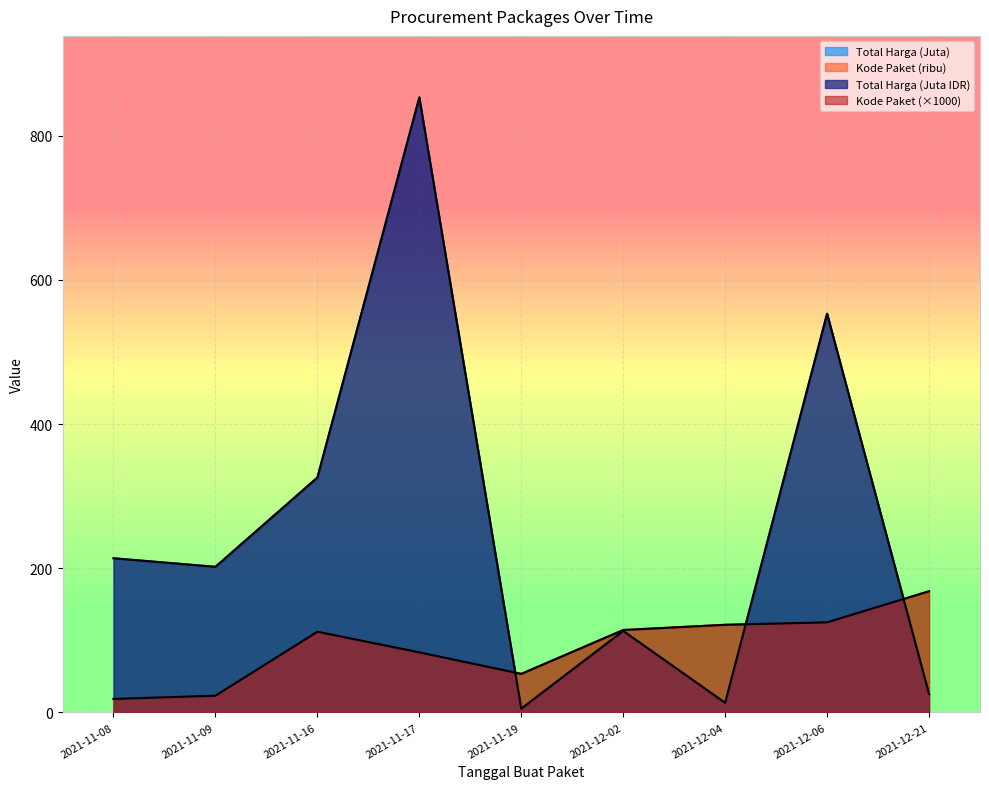

Is it true that Kode Paket equals 86.5 at 2021-12-06?

False